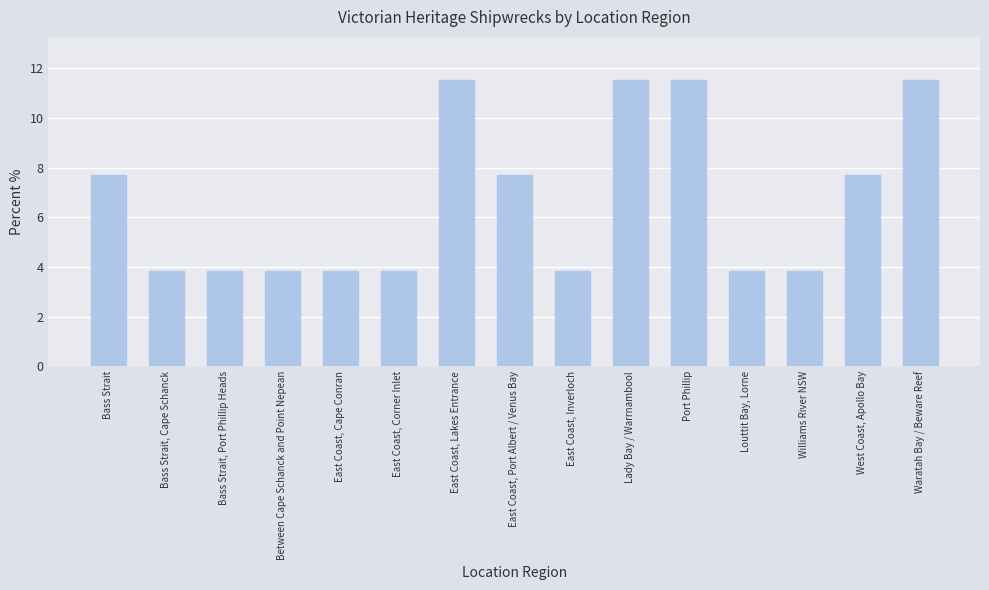

What is the minimum value shown in the chart?

3.8